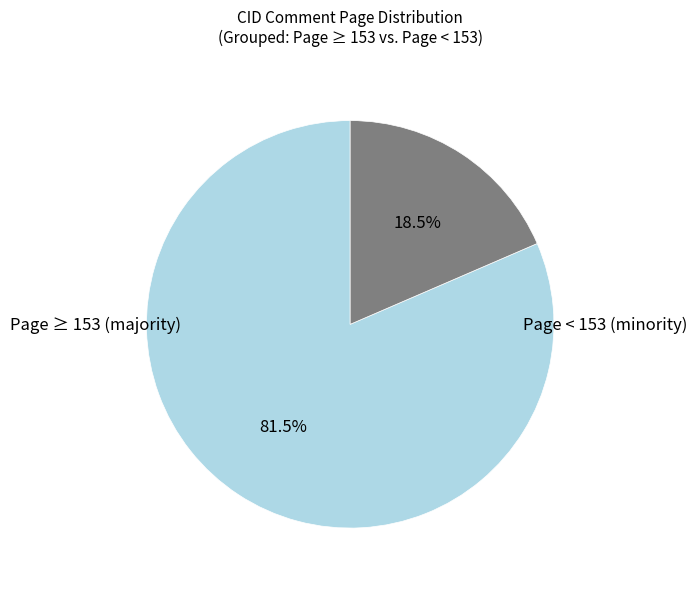

Is there any slice that represents more than half of the pie?

Yes